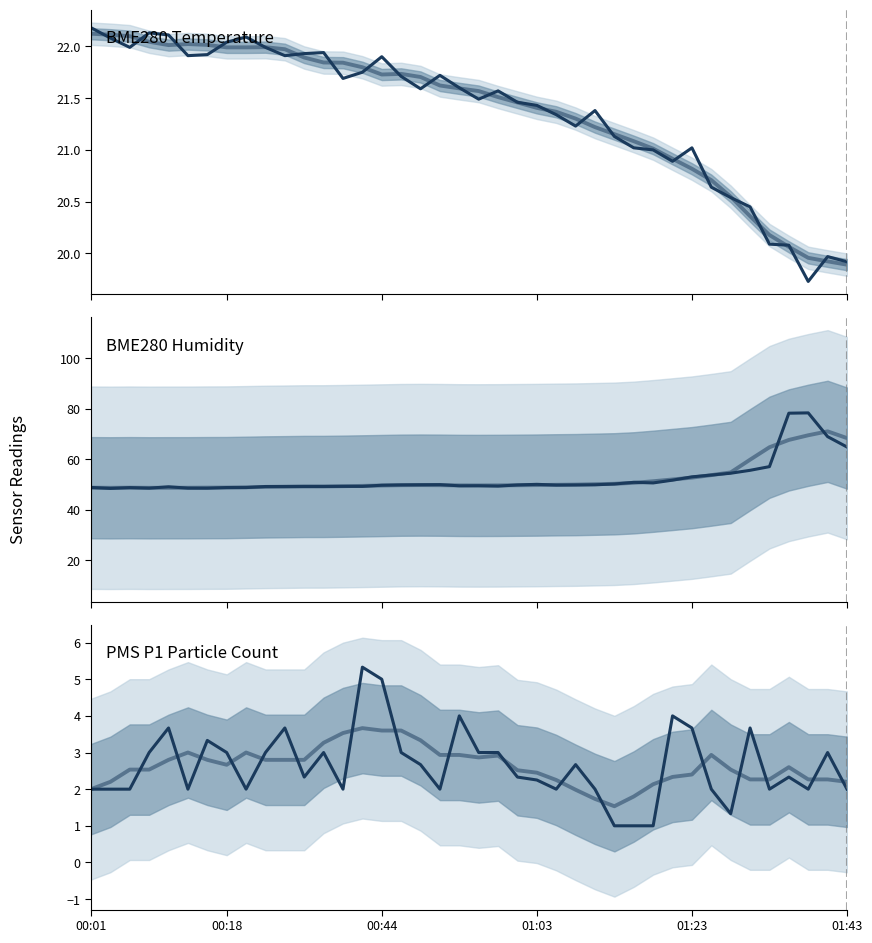

What is the highest value of the PMS P1 Particle Count series?

5.3